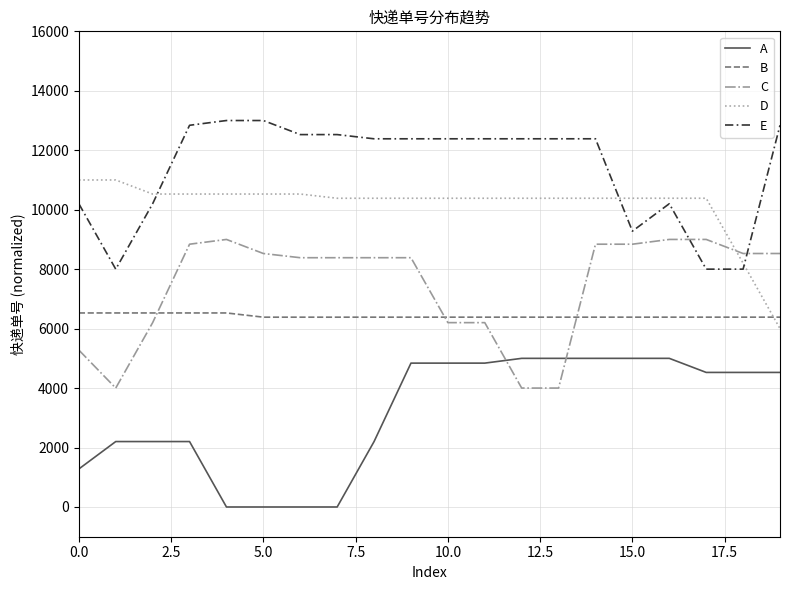

What is the difference between the maximum and minimum values in the E series?

5000.0